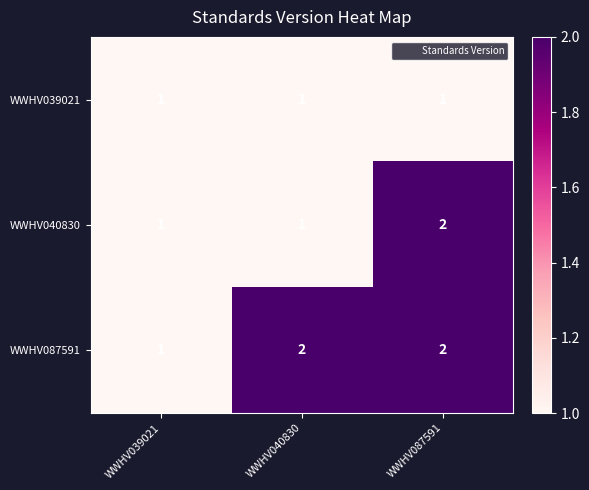

Rank the series by their average value, from highest to lowest.

WWHV087591, WWHV040830, WWHV039021